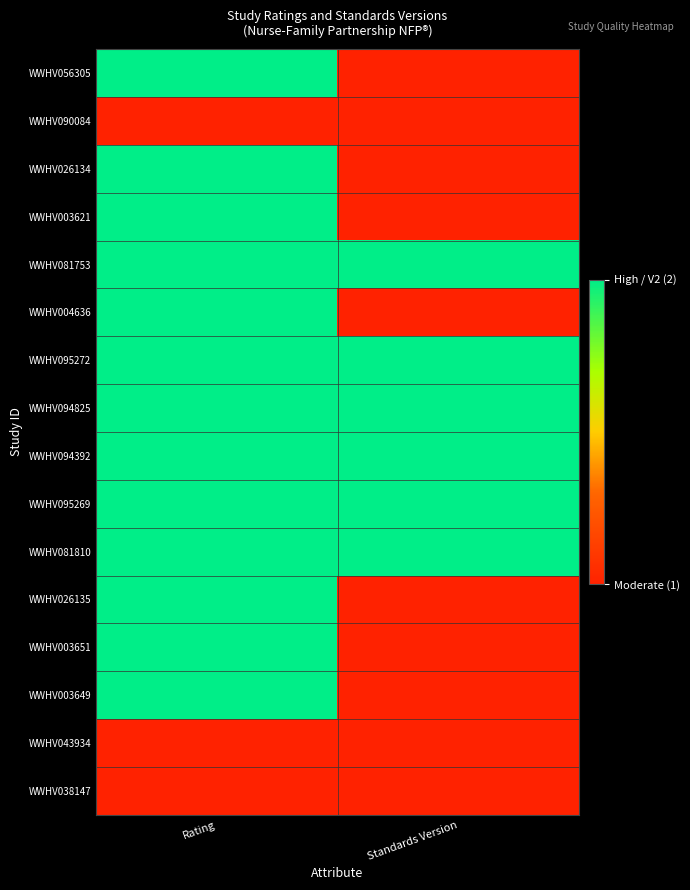

Reading right to left, extract all data points from this chart.

WWHV056305: Standards Version=1	Rating=2
WWHV090084: Standards Version=1	Rating=1
WWHV026134: Standards Version=1	Rating=2
WWHV003621: Standards Version=1	Rating=2
WWHV081753: Standards Version=2	Rating=2
WWHV004636: Standards Version=1	Rating=2
WWHV095272: Standards Version=2	Rating=2
WWHV094825: Standards Version=2	Rating=2
WWHV094392: Standards Version=2	Rating=2
WWHV095269: Standards Version=2	Rating=2
WWHV081810: Standards Version=2	Rating=2
WWHV026135: Standards Version=1	Rating=2
WWHV003651: Standards Version=1	Rating=2
WWHV003649: Standards Version=1	Rating=2
WWHV043934: Standards Version=1	Rating=1
WWHV038147: Standards Version=1	Rating=1